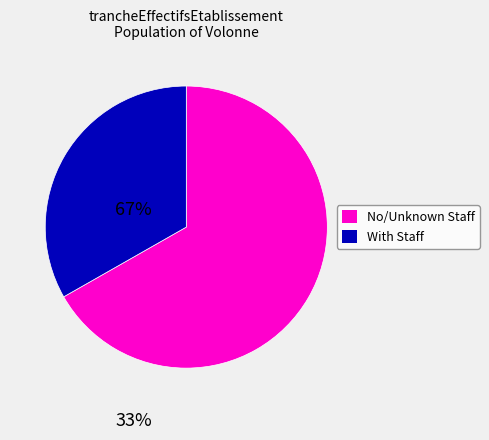

Does any single category account for the majority?

Yes